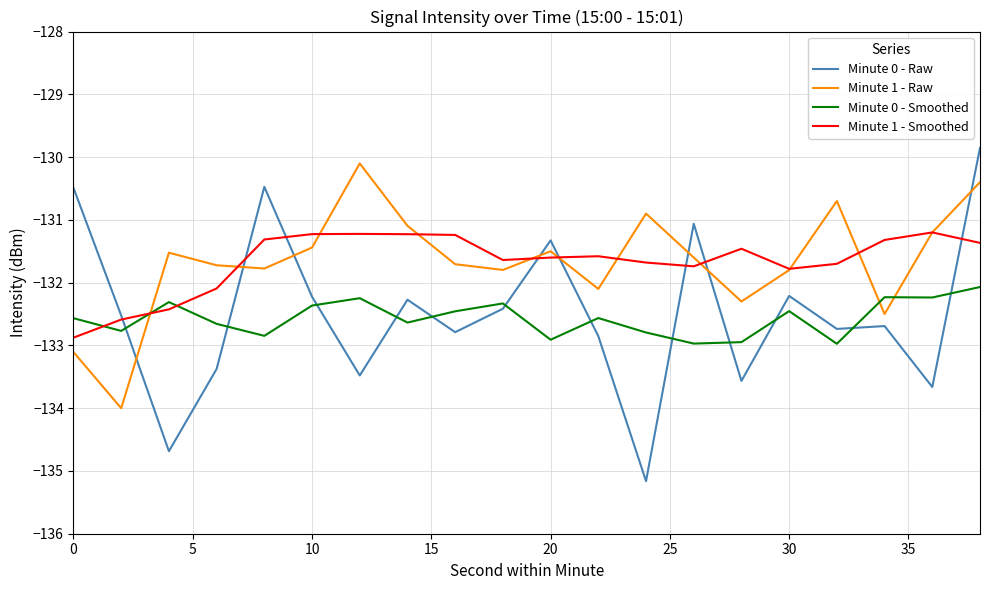

What is the difference between the maximum and minimum values in the Minute 0 - Smoothed series?

0.9